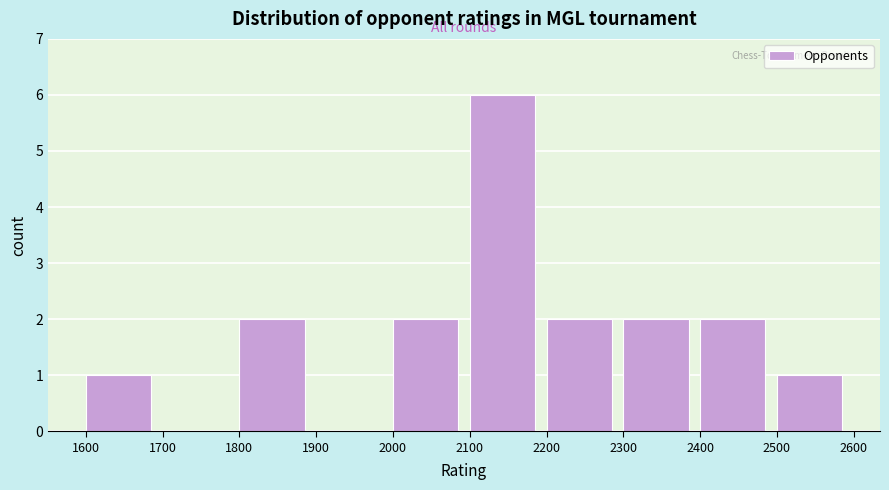

What is the height of the bar covering 2100 to 2200 on the x-axis? The values are not printed on the chart, so give them approximately, as read against the axis.

6